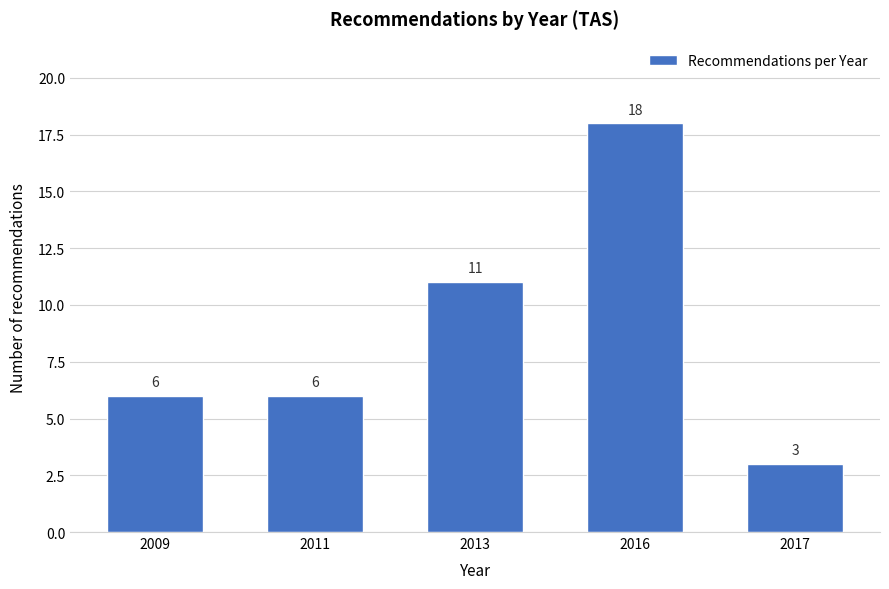

Reading left to right, extract all data points from this chart.

2009=6	2011=6	2013=11	2016=18	2017=3